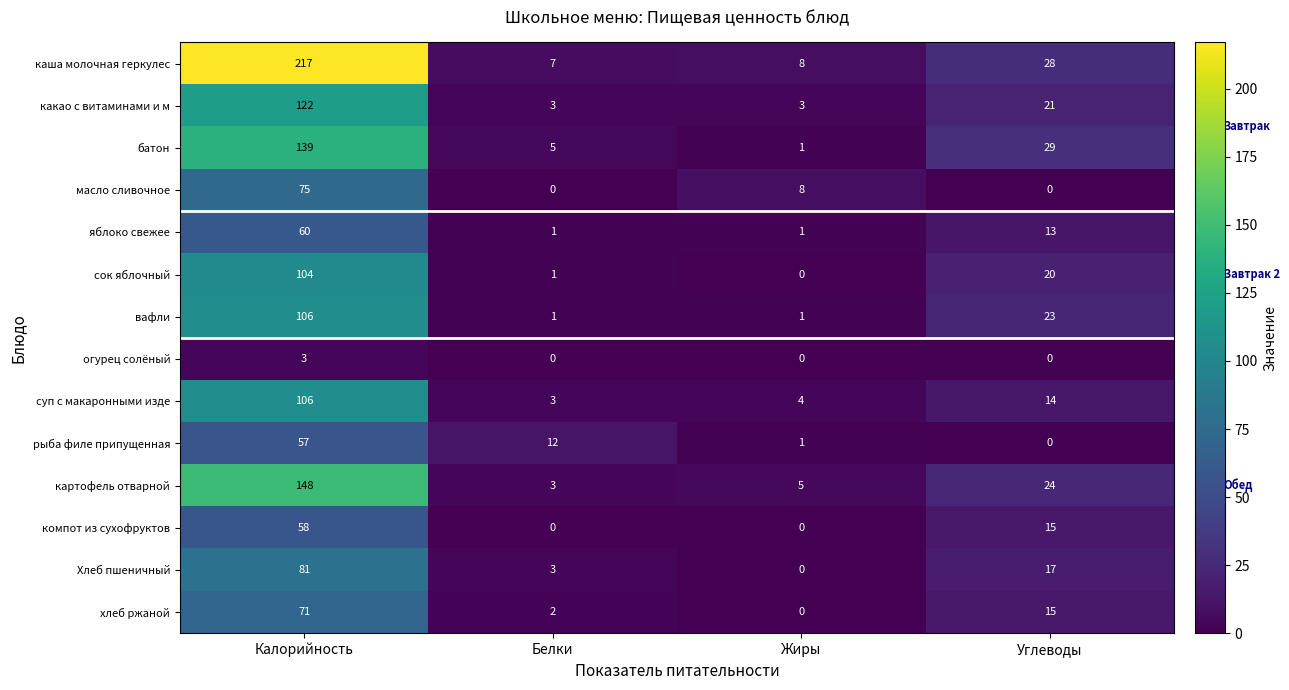

Between Белки and Жиры, which series saw the biggest shift?

рыба филе припущенная